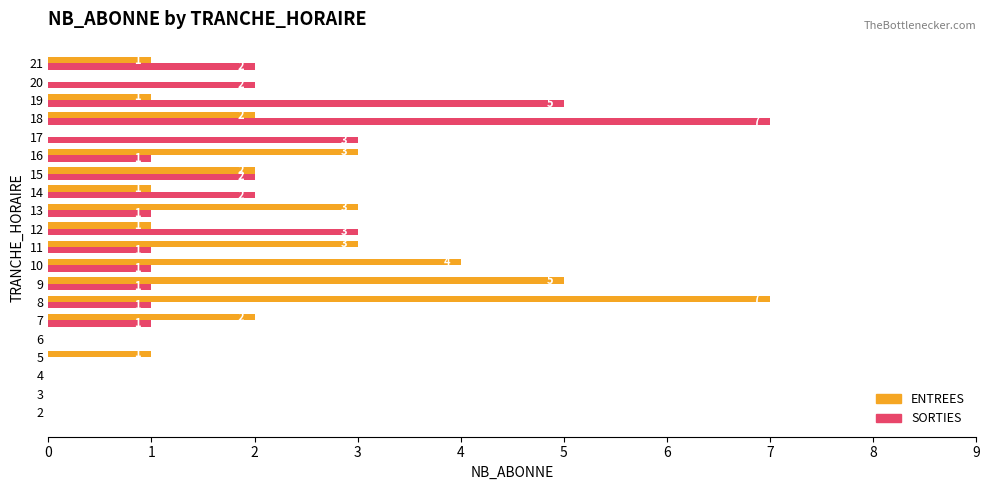

Which series changed the most between 16 and 20?

ENTREES